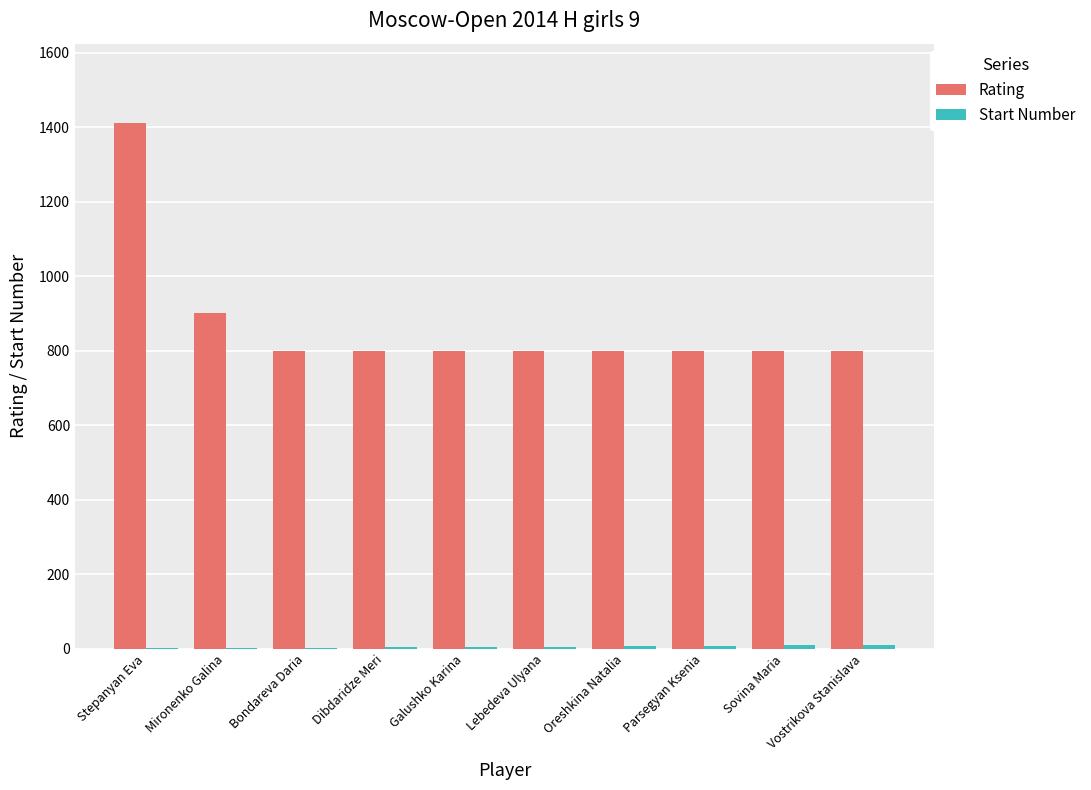

Which series changed the most between Mironenko Galina and Vostrikova Stanislava?

Rating